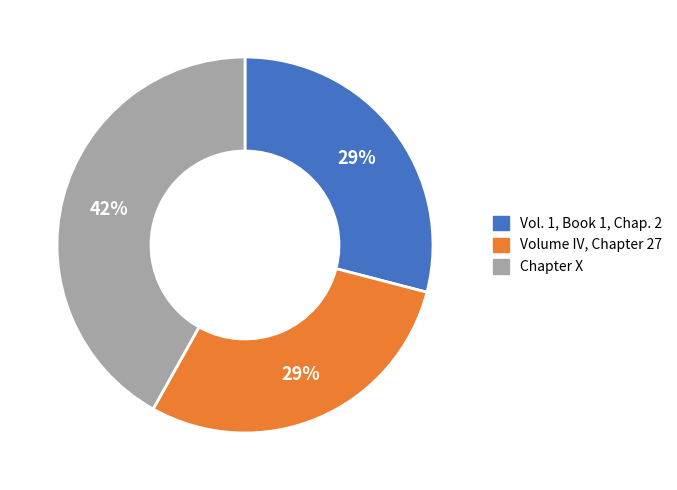

What is the largest slice in the pie chart?

Chapter X